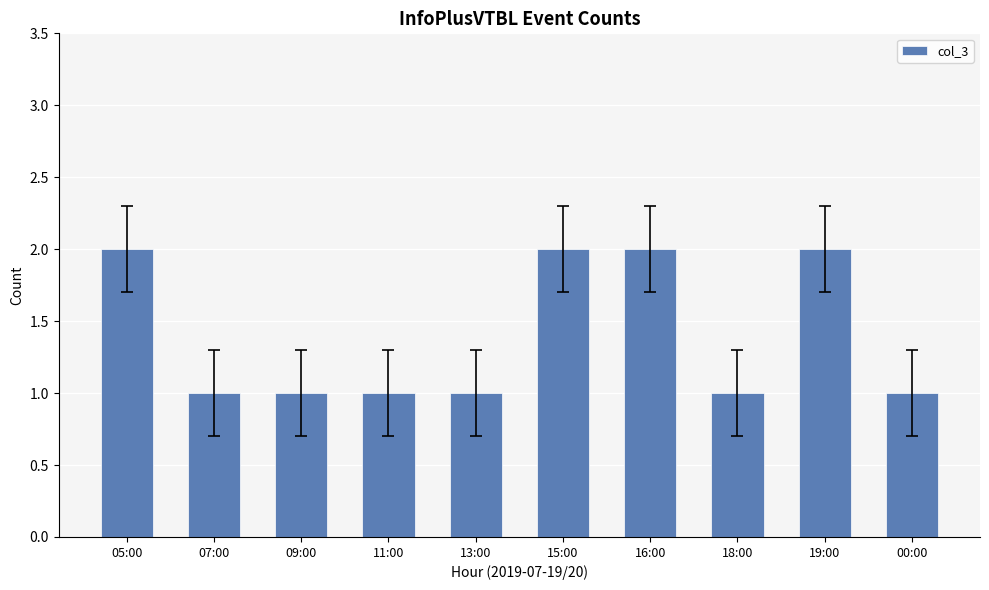

Reading right to left, what are all the values shown in this chart?

00:00=1	19:00=2	18:00=1	16:00=2	15:00=2	13:00=1	11:00=1	09:00=1	07:00=1	05:00=2